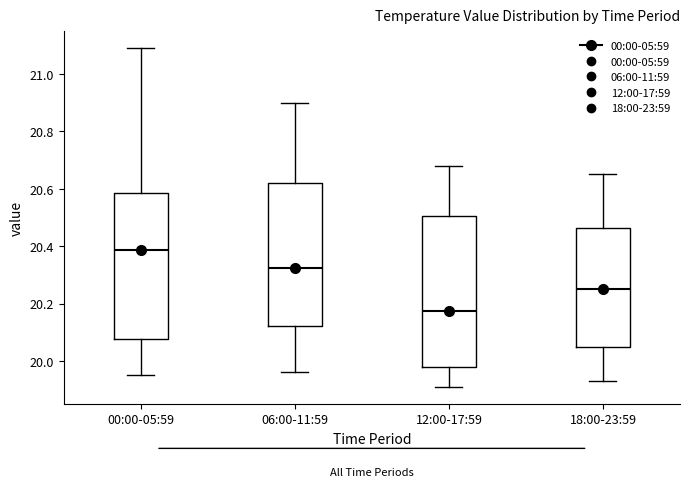

Reading left to right, transcribe this box plot: for each box, give where its median line is, the range the box spans, and where its two whiskers end, as read against the y-axis. The values are not printed on the chart, so give them approximately, as read against the axis.

00:00-05:59: median 20.38, box 20.08 to 20.58, whiskers 19.96 to 21.10
06:00-11:59: median 20.32, box 20.12 to 20.62, whiskers 19.96 to 20.90
12:00-17:59: median 20.18, box 19.98 to 20.50, whiskers 19.92 to 20.68
18:00-23:59: median 20.26, box 20.06 to 20.46, whiskers 19.94 to 20.66